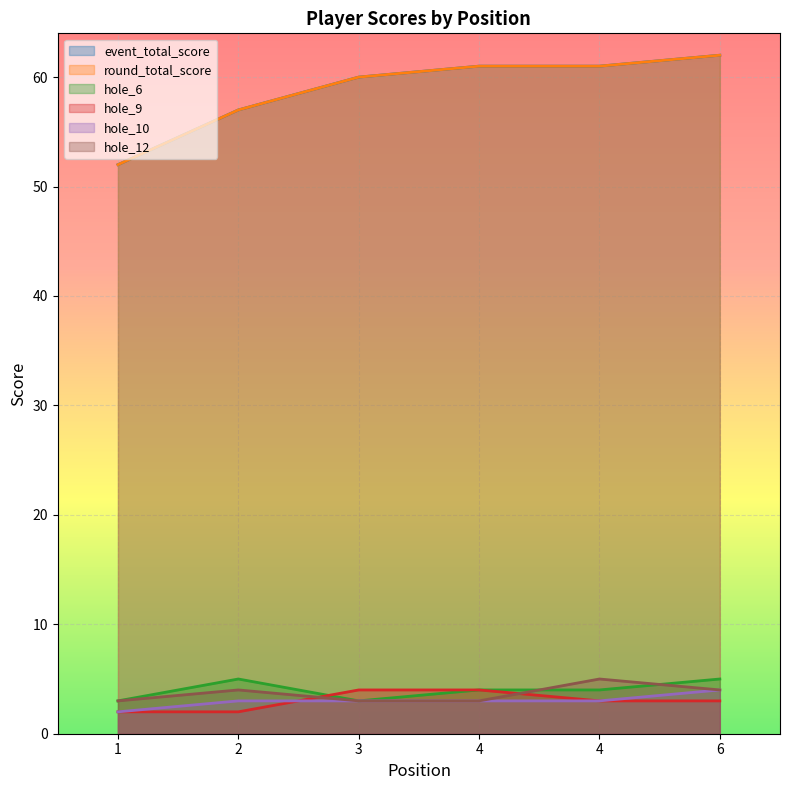

What is the value of the round_total_score point at the 1st from the left?

52